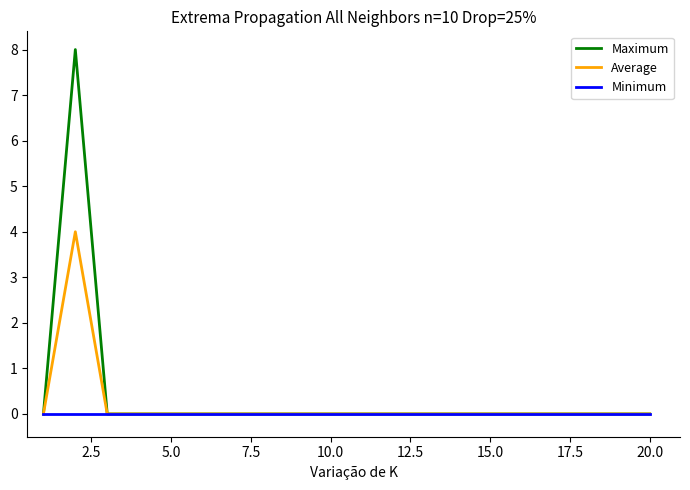

Which series has the widest spread of values?

Maximum